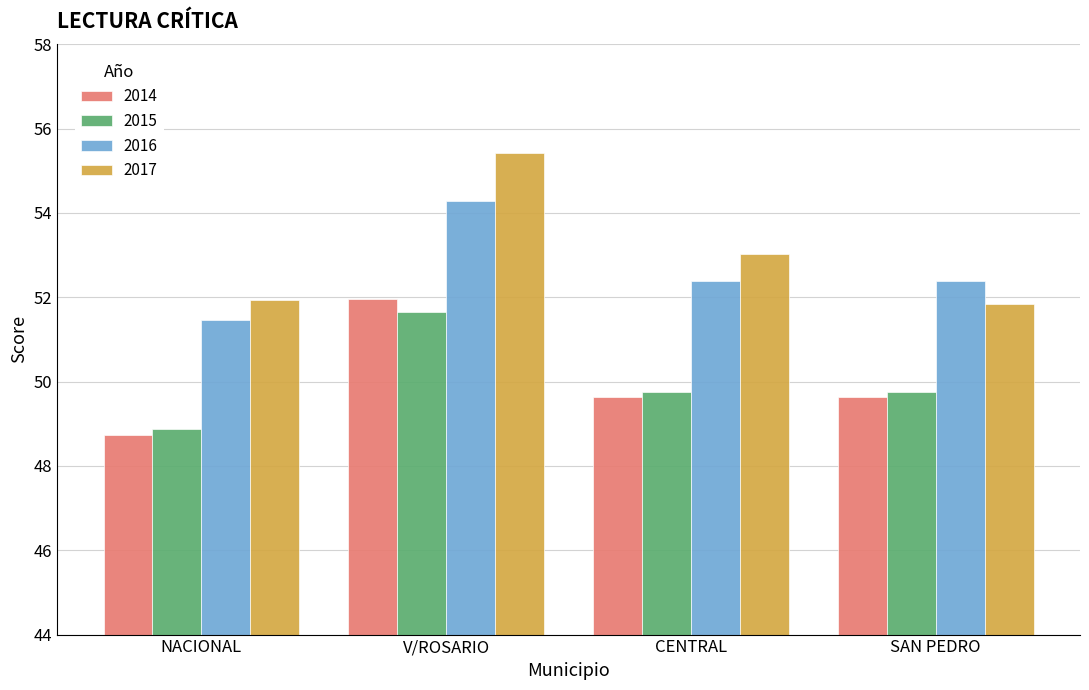

Reading right to left, transcribe all the data shown in this chart.

2014: 49.6	49.6	52.0	48.7
2015: 49.8	49.8	51.7	48.9
2016: 52.4	52.4	54.3	51.5
2017: 51.9	53.0	55.4	51.9